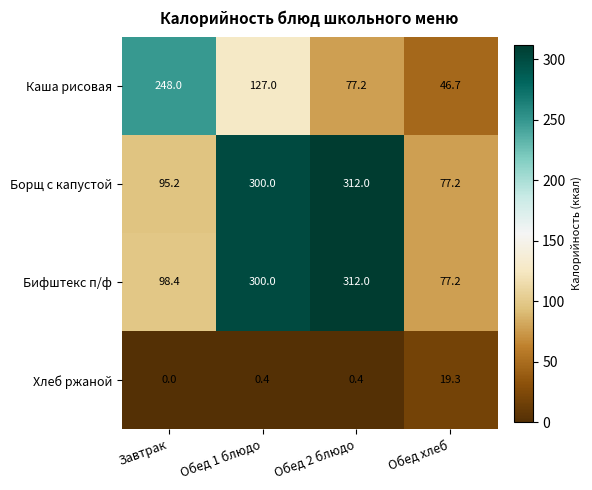

At which label is Каша рисовая closest to 147?

Обед 1 блюдо